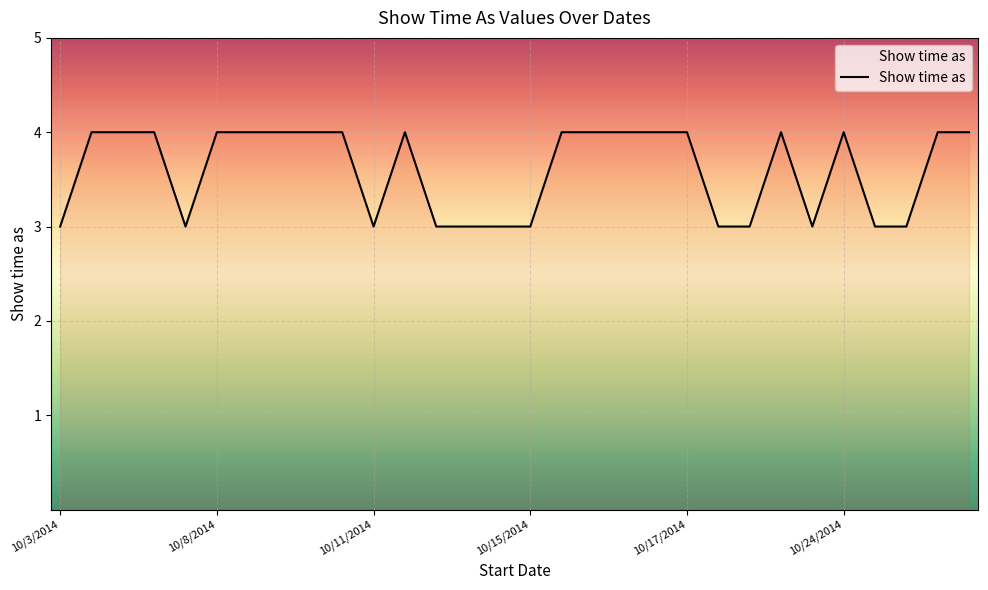

How many distinct data groups are displayed?

1